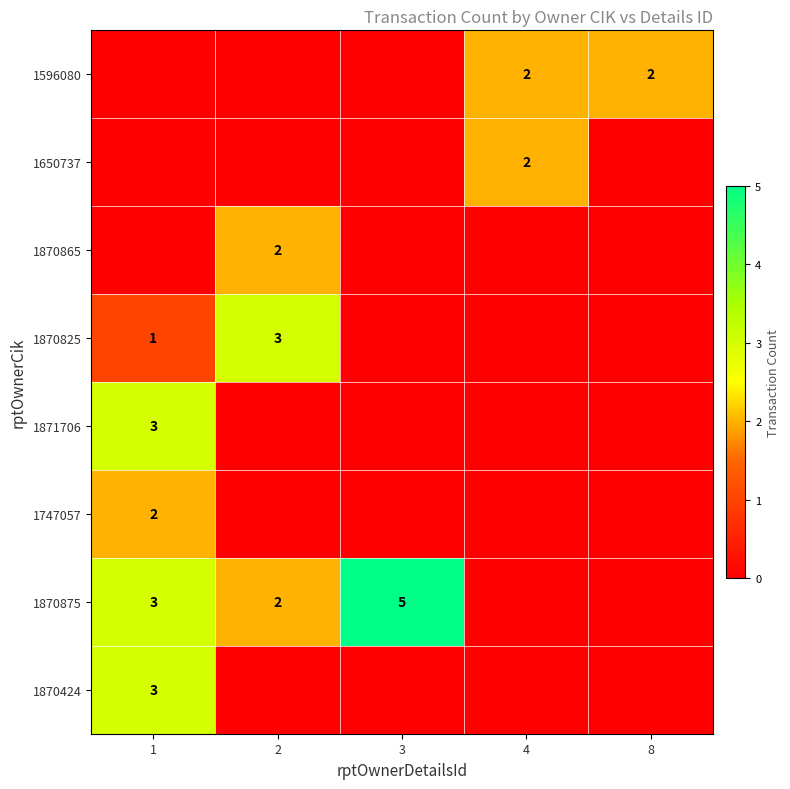

The 1870875 series shows 7 at 3. True or false?

False